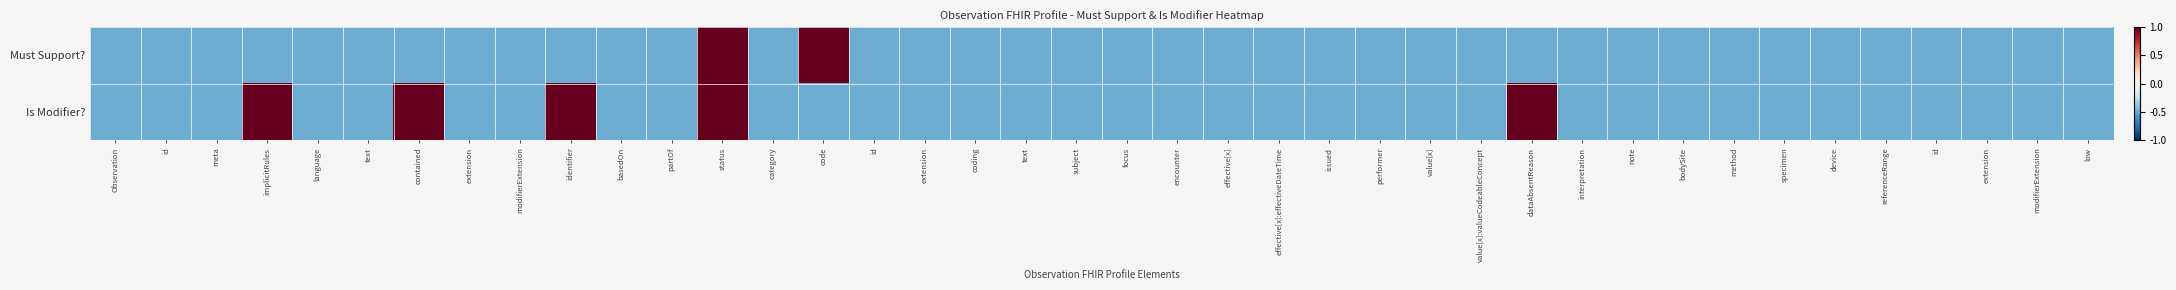

Reading left to right, list all the values displayed in this chart.

Must Support?: Observation=-0.5	id=-0.5	meta=-0.5	implicitRules=-0.5	language=-0.5	text=-0.5	contained=-0.5	extension=-0.5	modifierExtension=-0.5	identifier=-0.5	basedOn=-0.5	partOf=-0.5	status=1.0	category=-0.5	code=1.0	id=-0.5	extension=-0.5	coding=-0.5	text=-0.5	subject=-0.5	focus=-0.5	encounter=-0.5	effective[x]=-0.5	effective[x]:effectiveDateTime=-0.5	issued=-0.5	performer=-0.5	value[x]=-0.5	value[x]:valueCodeableConcept=-0.5	dataAbsentReason=-0.5	interpretation=-0.5	note=-0.5	bodySite=-0.5	method=-0.5	specimen=-0.5	device=-0.5	referenceRange=-0.5	id=-0.5	extension=-0.5	modifierExtension=-0.5	low=-0.5
Is Modifier?: Observation=-0.5	id=-0.5	meta=-0.5	implicitRules=1.0	language=-0.5	text=-0.5	contained=1.0	extension=-0.5	modifierExtension=-0.5	identifier=1.0	basedOn=-0.5	partOf=-0.5	status=1.0	category=-0.5	code=-0.5	id=-0.5	extension=-0.5	coding=-0.5	text=-0.5	subject=-0.5	focus=-0.5	encounter=-0.5	effective[x]=-0.5	effective[x]:effectiveDateTime=-0.5	issued=-0.5	performer=-0.5	value[x]=-0.5	value[x]:valueCodeableConcept=-0.5	dataAbsentReason=1.0	interpretation=-0.5	note=-0.5	bodySite=-0.5	method=-0.5	specimen=-0.5	device=-0.5	referenceRange=-0.5	id=-0.5	extension=-0.5	modifierExtension=-0.5	low=-0.5